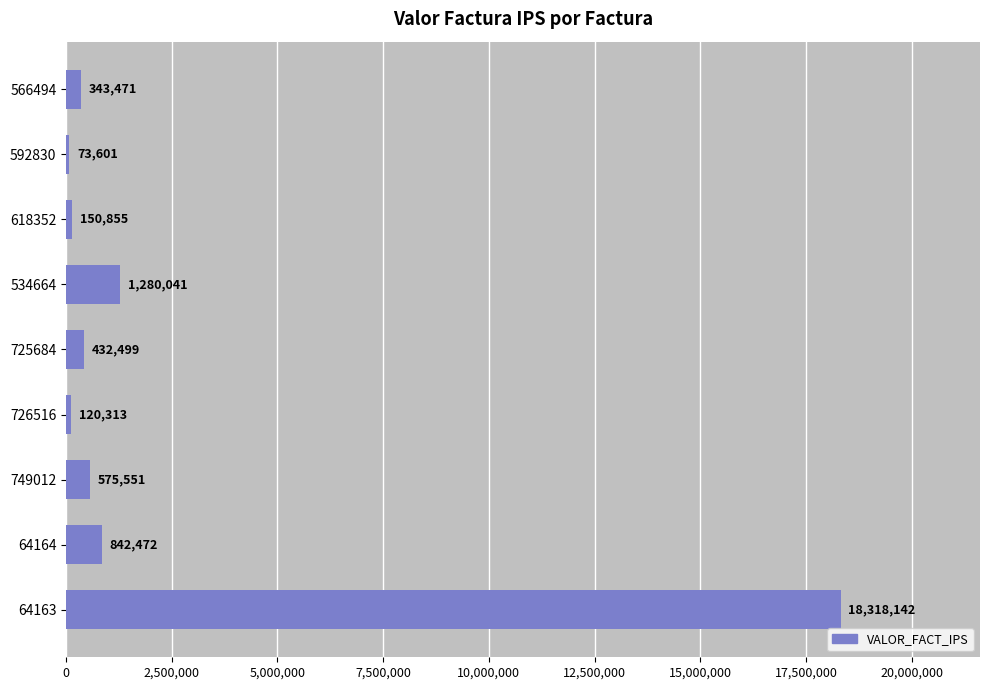

What is the change in value from 725684 to 749012?

+143052